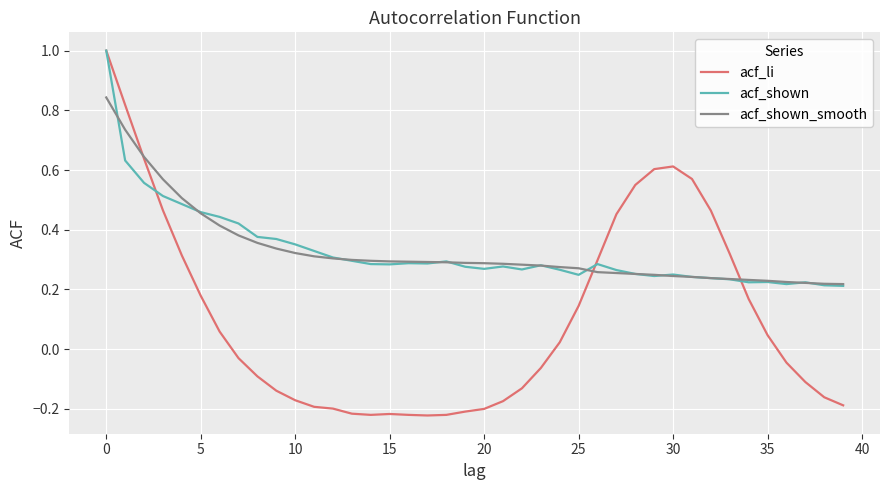

Which series has the widest spread of values?

acf_li